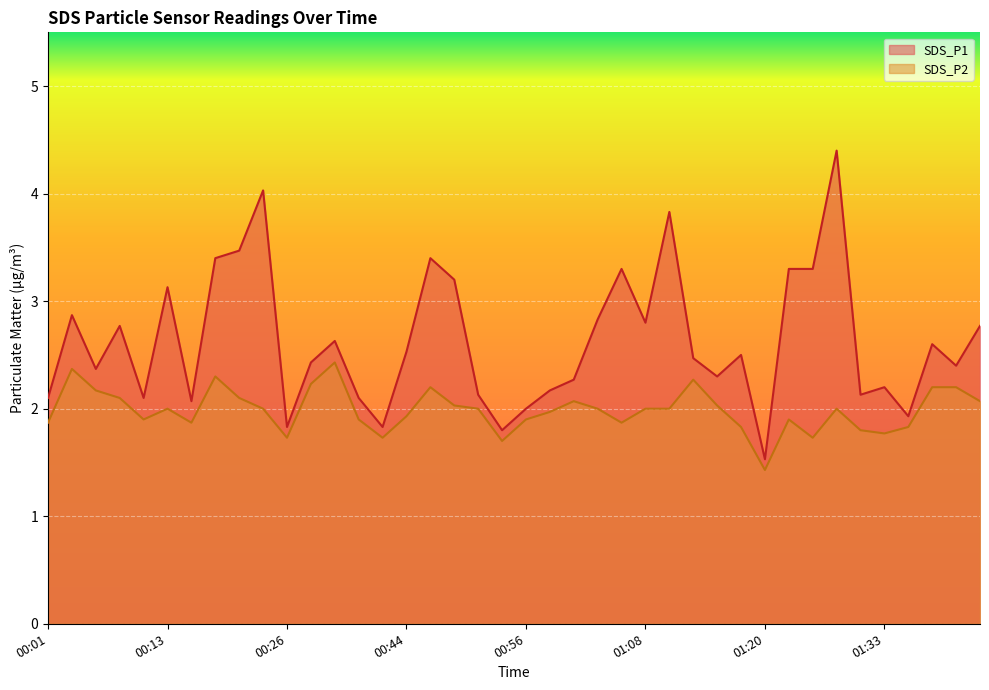

At which label does SDS_P2 reach its peak?

00:31